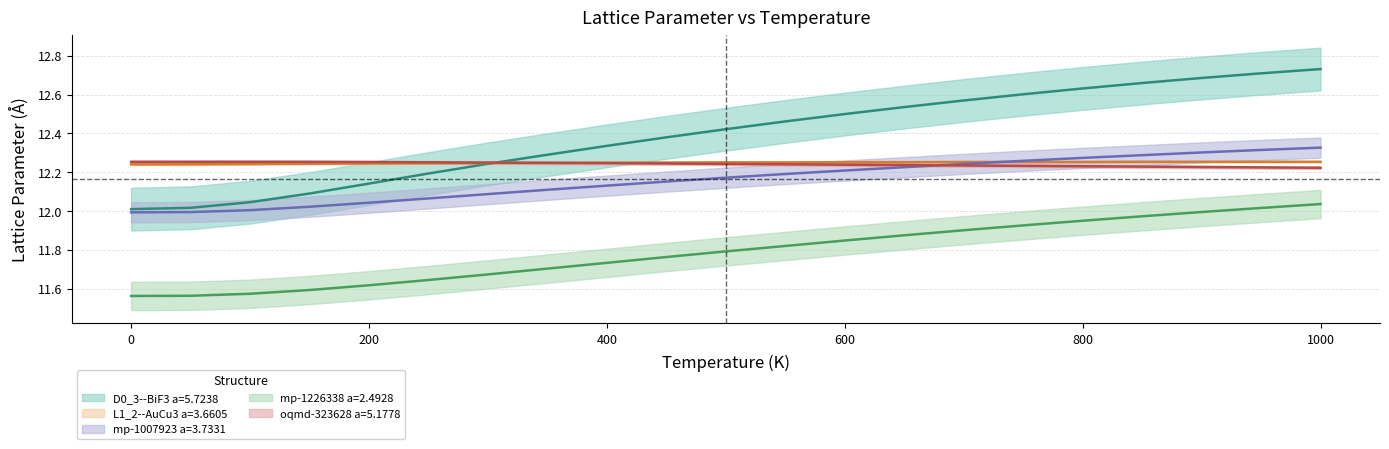

Is the value of D0_3--BiF3 a=5.7238 at 550 greater than the value of L1_2--AuCu3 a=3.6605 at 100?

Yes